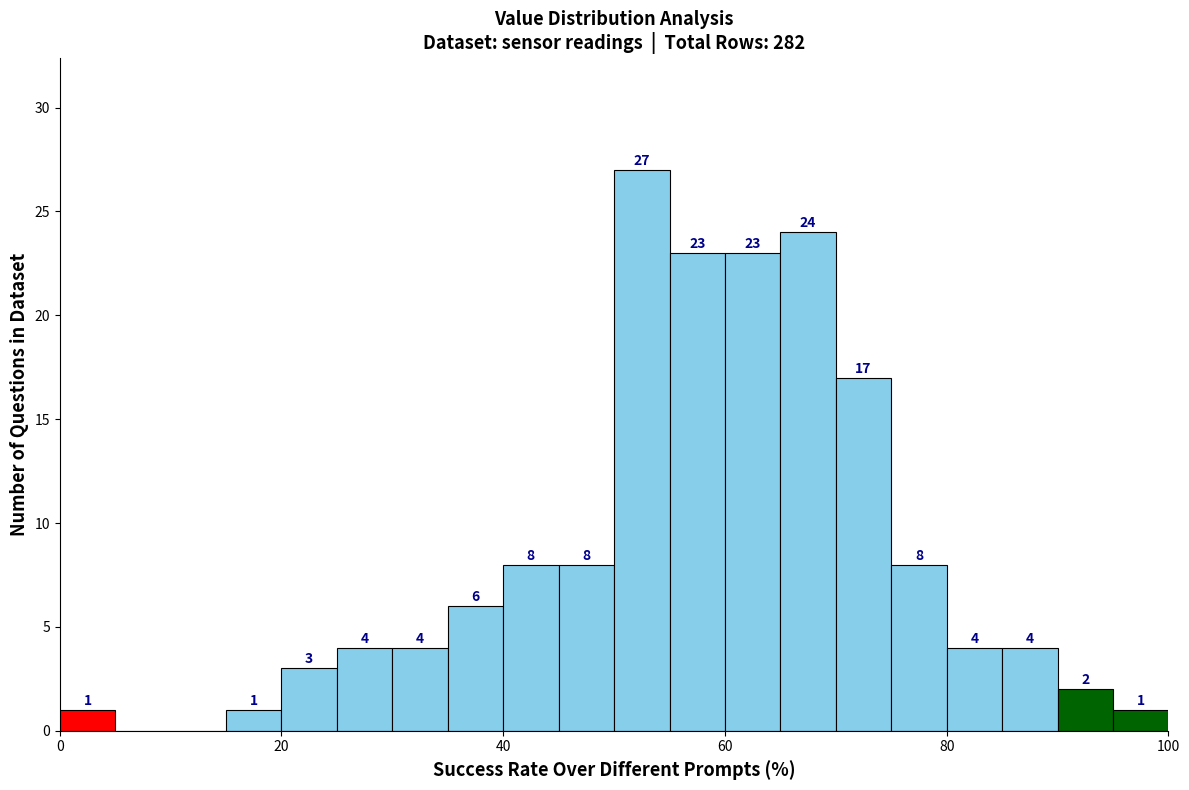

Around what value on the x-axis is the tallest bar? Give the approximate position of its centre, as read against the axis.

52